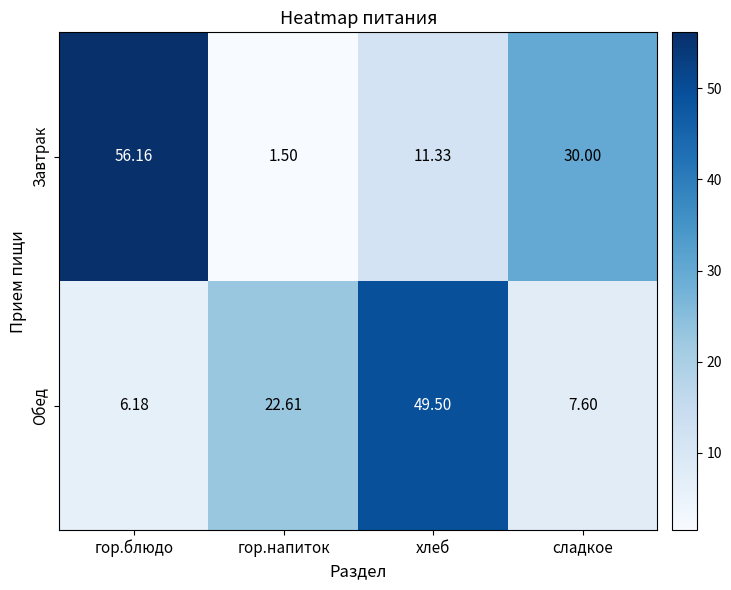

List the labels in order of Завтрак value, largest first.

гор.блюдо, сладкое, хлеб, гор.напиток